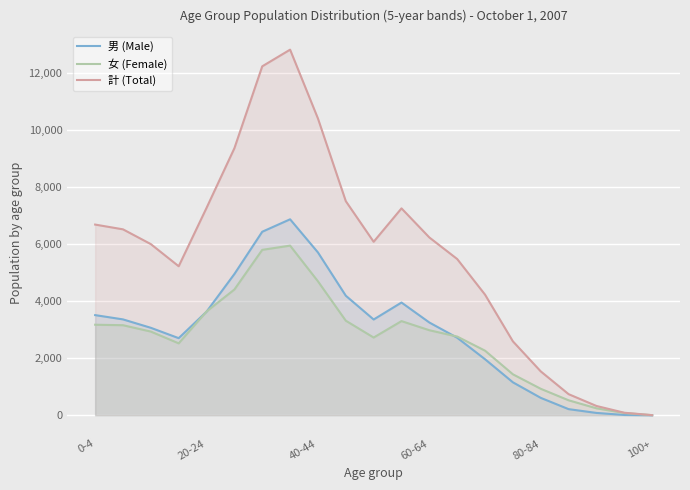

How many values in the 女 (Female) series exceed 2934?

10